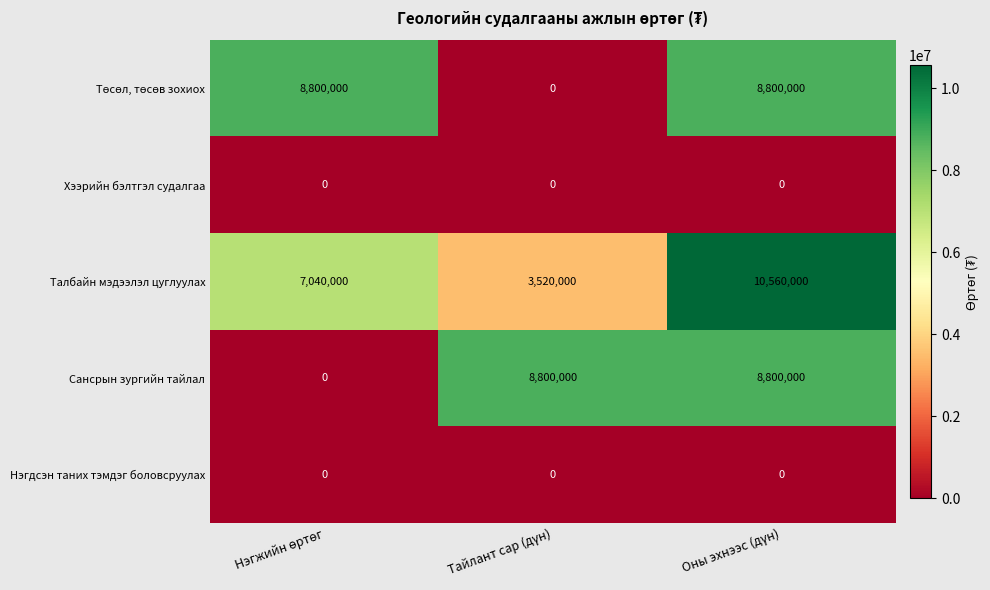

What is the maximum value for Сансрын зургийн тайлал?

8800000